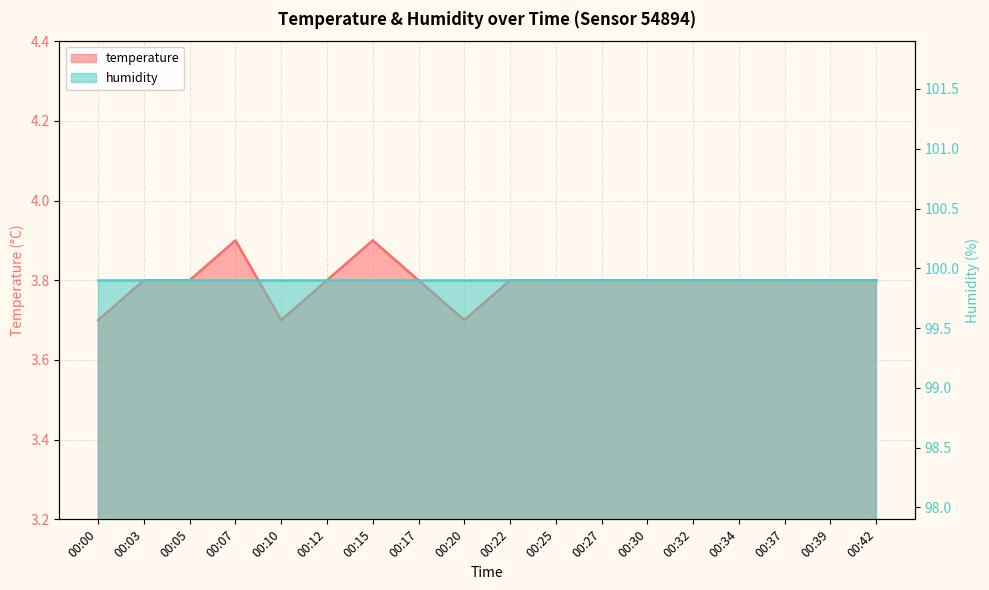

Reading left to right, transcribe all the data shown in this chart.

3.7	3.8	3.8	3.9	3.7	3.8	3.9	3.8	3.7	3.8	3.8	3.8	3.8	3.8	3.8	3.8	3.8	3.8